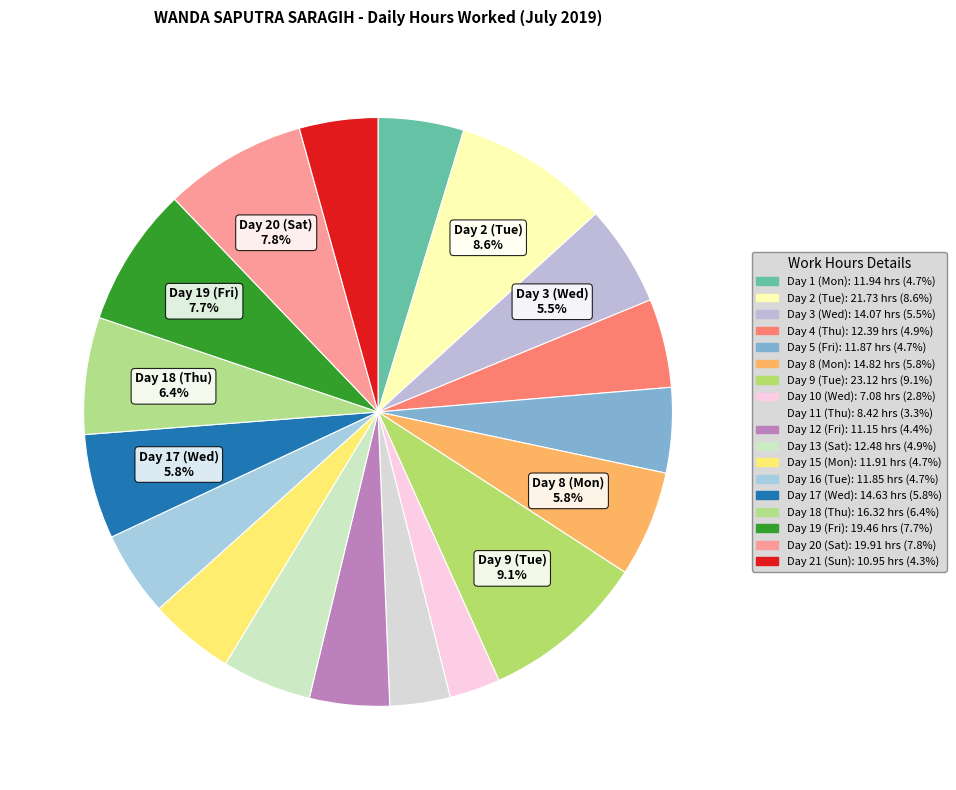

What is the total percentage of Day 19 (Fri) and Day 17 (Wed)?

13.4%